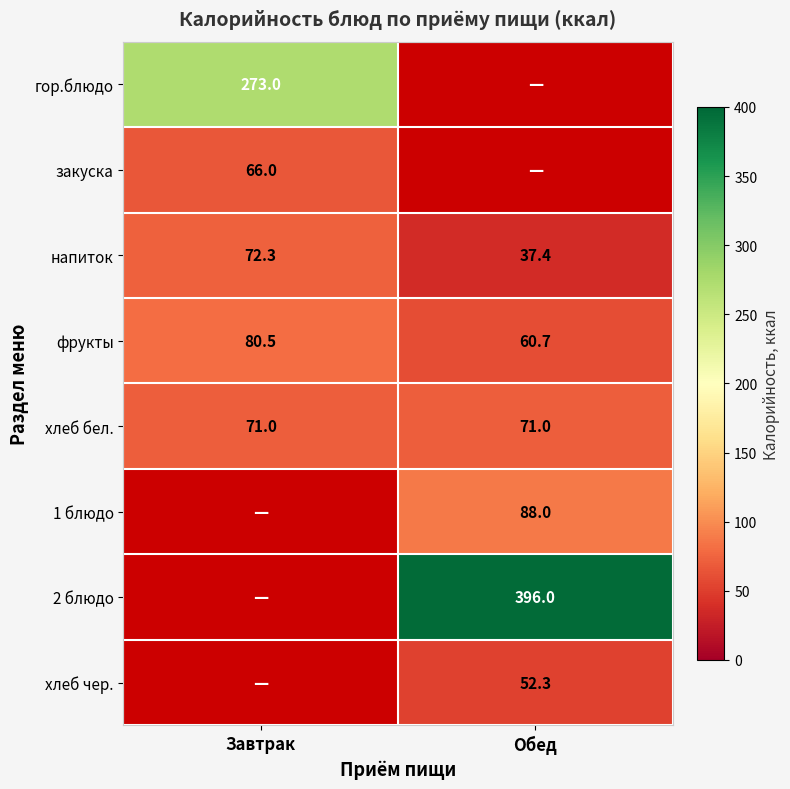

Is it true that фрукты equals 80.5 at Завтрак?

True